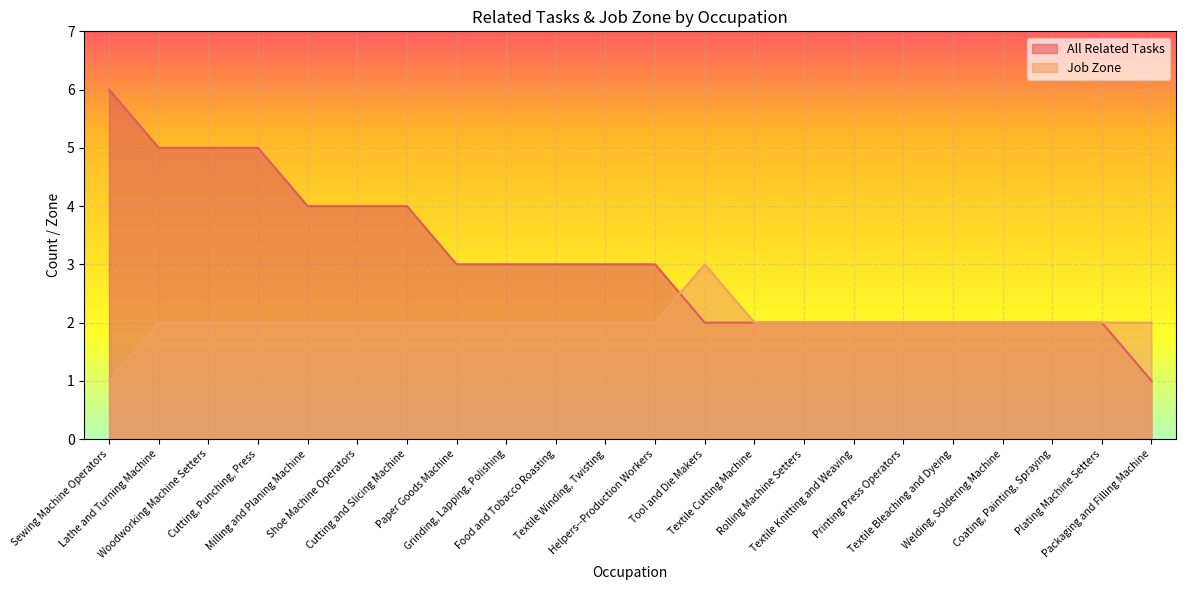

True or false: Job Zone has a value of 2 at Textile Knitting and Weaving.

True